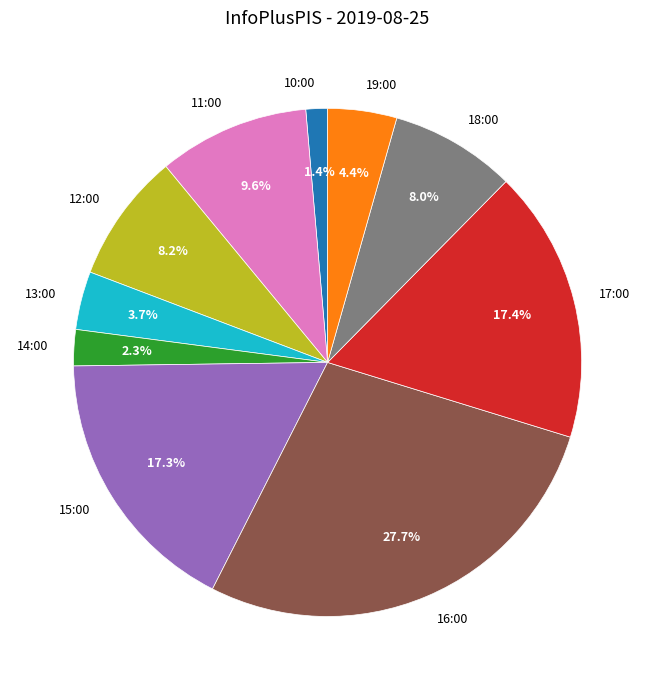

Combined, do 10:00 and 18:00 account for over 50%?

No